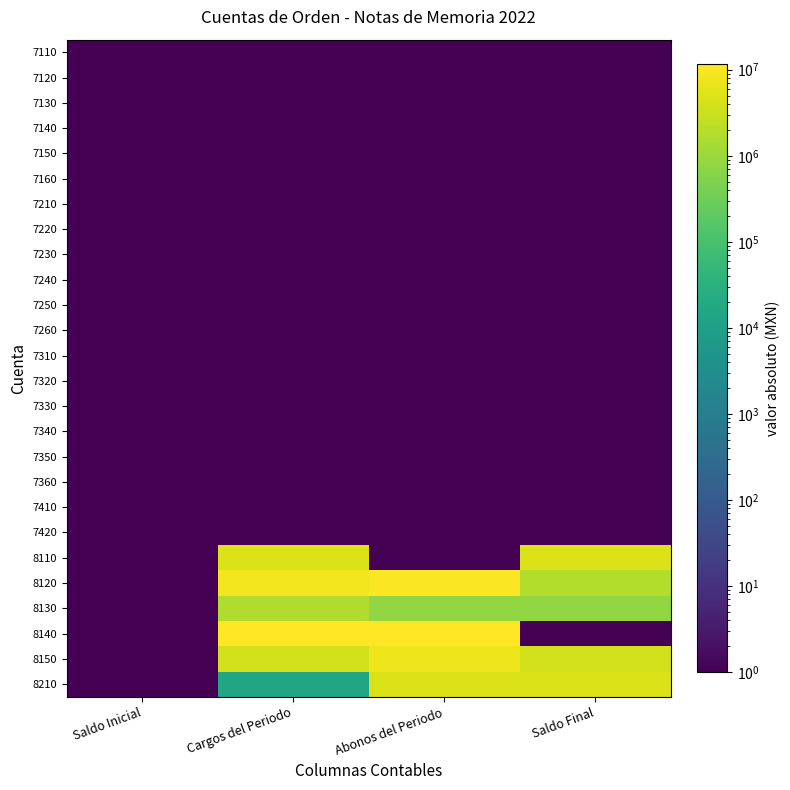

Rank the series by their maximum value, from lowest to highest.

7110, 7120, 7130, 7140, 7150, 7160, 7210, 7220, 7230, 7240, 7250, 7260, 7310, 7320, 7330, 7340, 7350, 7360, 7410, 7420, 8130, 8110, 8210, 8150, 8120, 8140